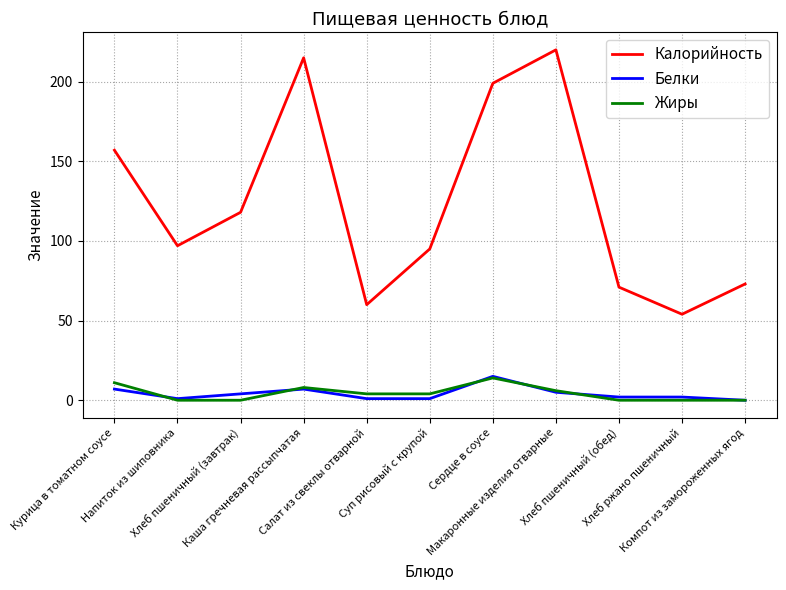

Which series has the largest total across all categories?

Калорийность